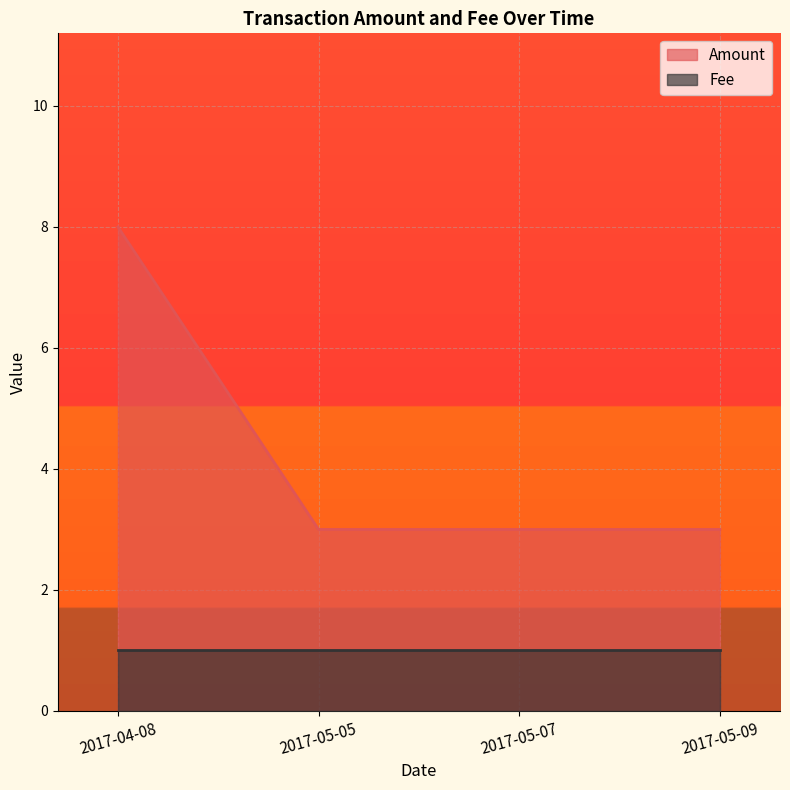

Does the chart display data point markers on the line(s)?

No